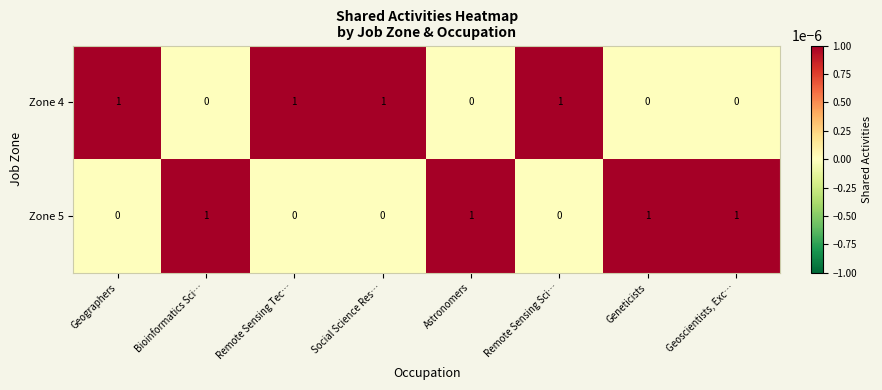

How many Zone 5 values are between 0 and 1?

8